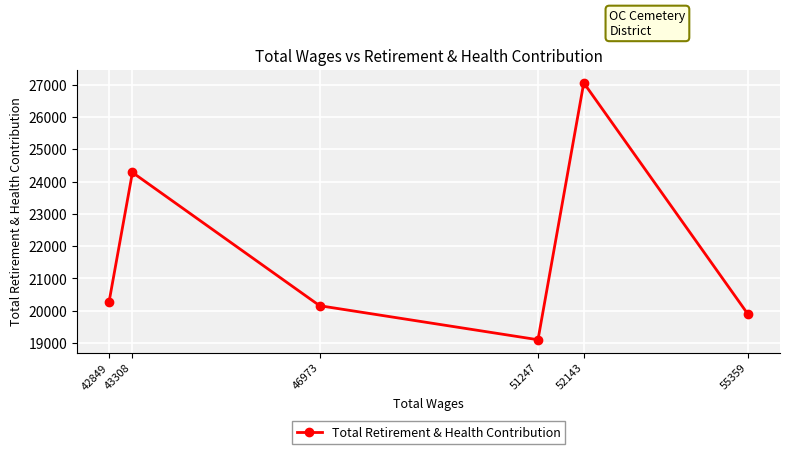

Does the chart display data point markers on the line(s)?

Yes